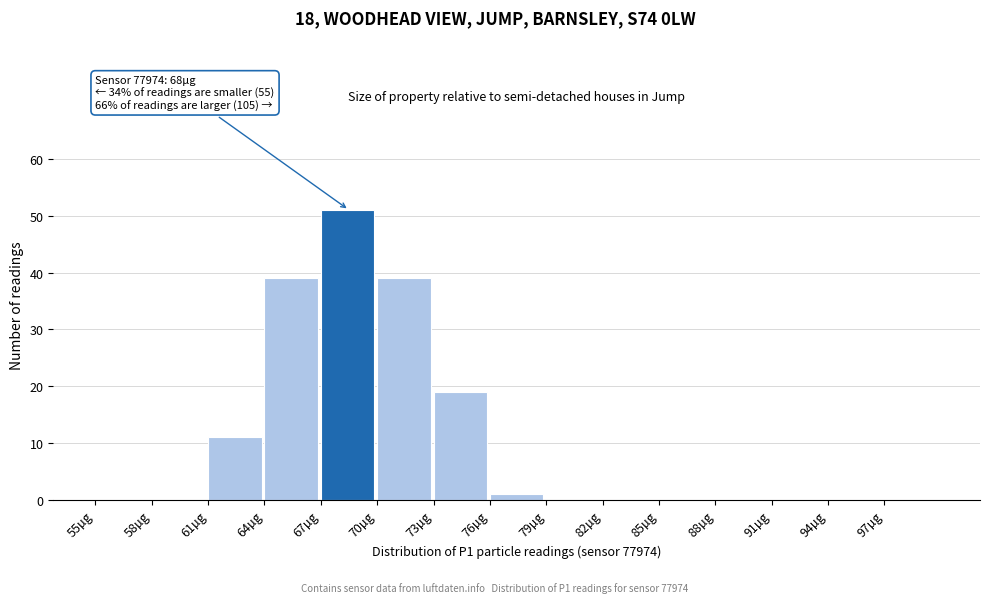

Over which range of the x-axis is the bar tallest?

67 to 70